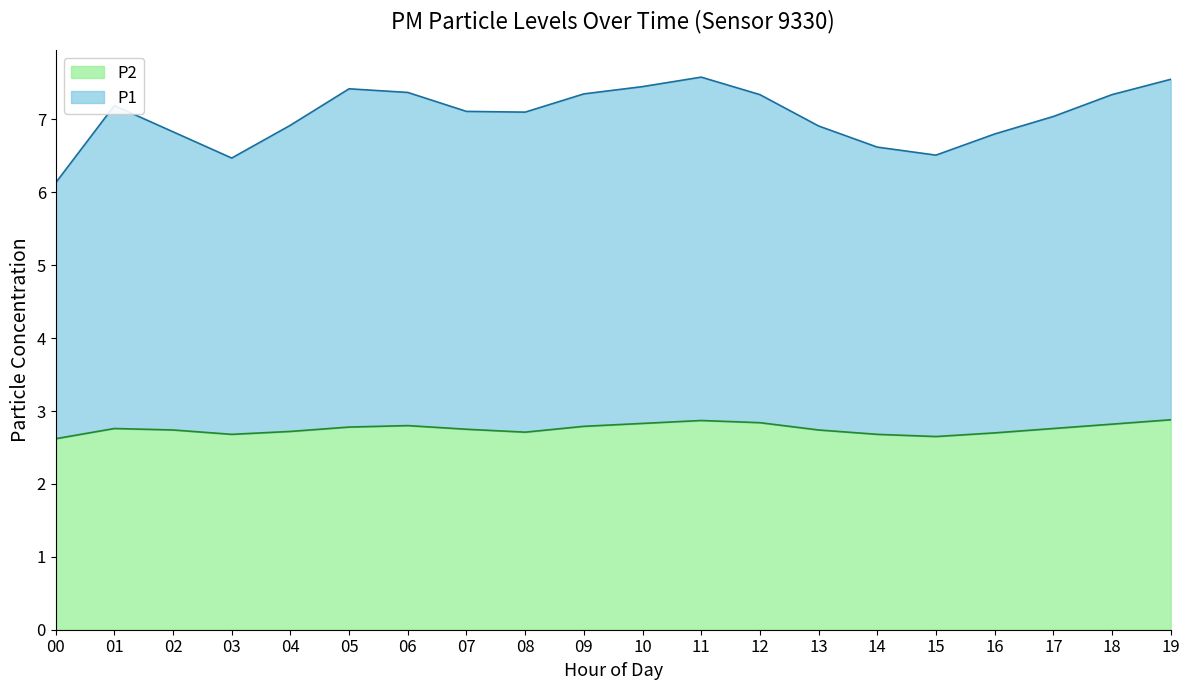

Which category has the lowest value in the P2 series?

00